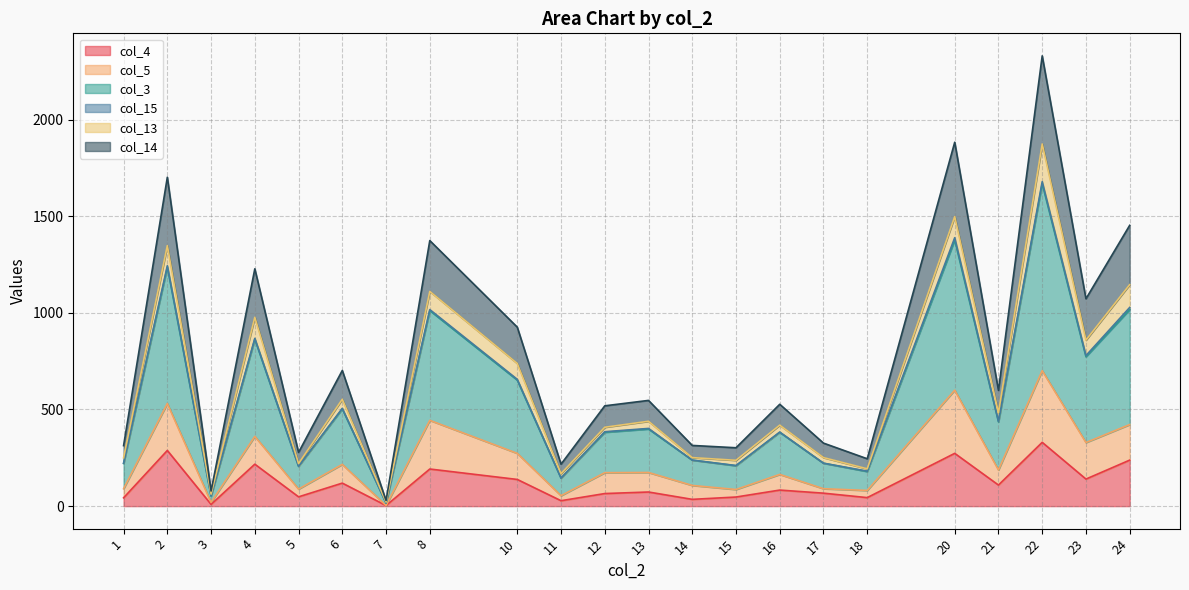

What is the total value across all series at 12?

519